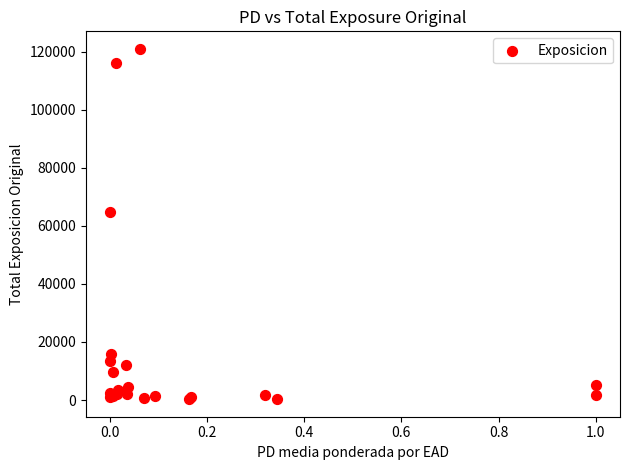

What Y value in the scatter plot is closest to 60623?

64829.7